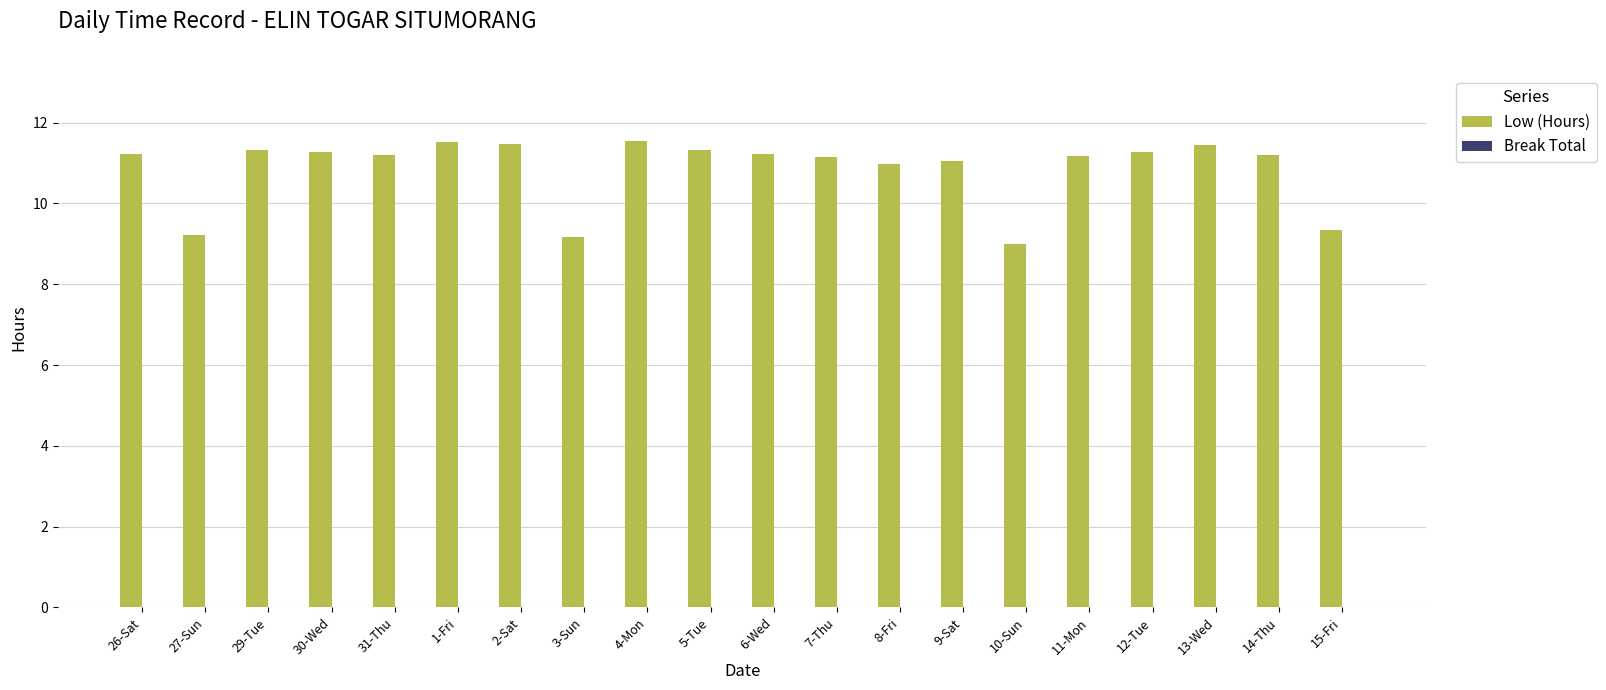

What is the approximate value at 5-Tue?

11.3